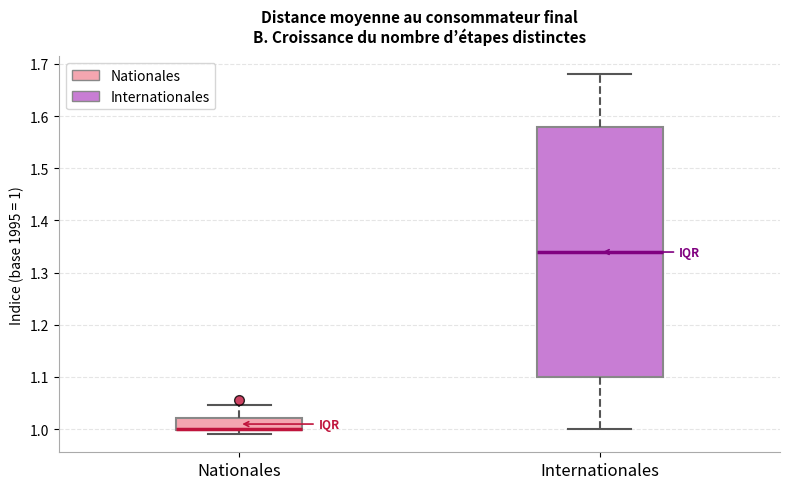

Reading left to right, read every box against the y-axis: the position of its median line, the range the box covers, and the ends of its whiskers. The values are not printed on the chart, so give them approximately, as read against the axis.

Nationales: median 1.00 (drawn on the box's lower edge), box 1.00 to 1.02, whiskers 0.99 to 1.05
Internationales: median 1.34, box 1.10 to 1.58, whiskers 1.00 to 1.68